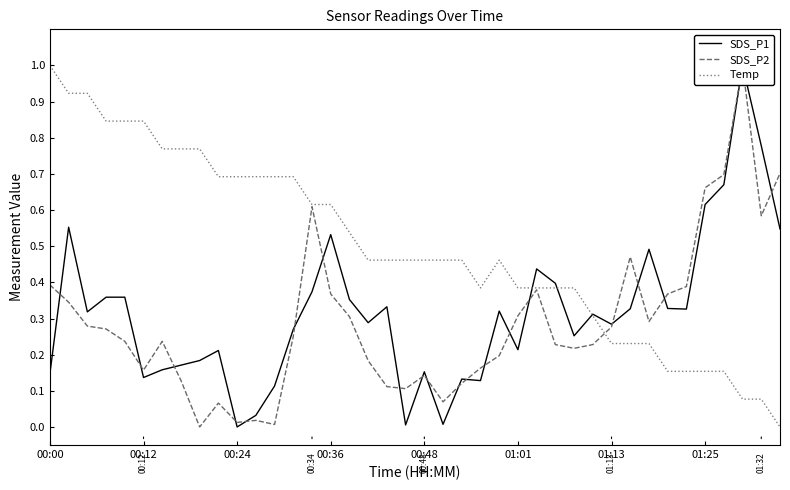

What position from the right is 11?

29